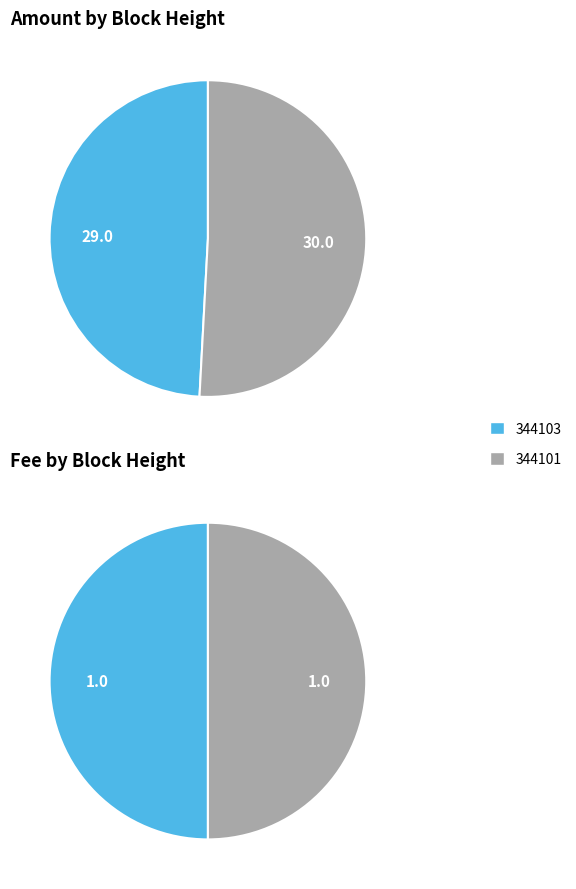

Which category has the biggest portion of the pie?

344101